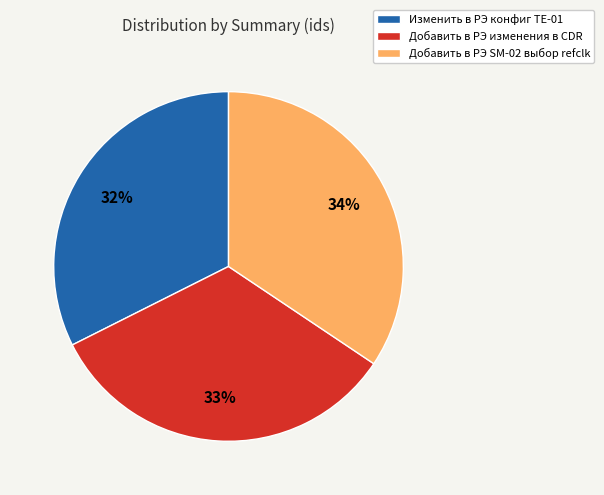

Which category has the smallest portion of the pie?

Изменить в РЭ конфиг TE-01